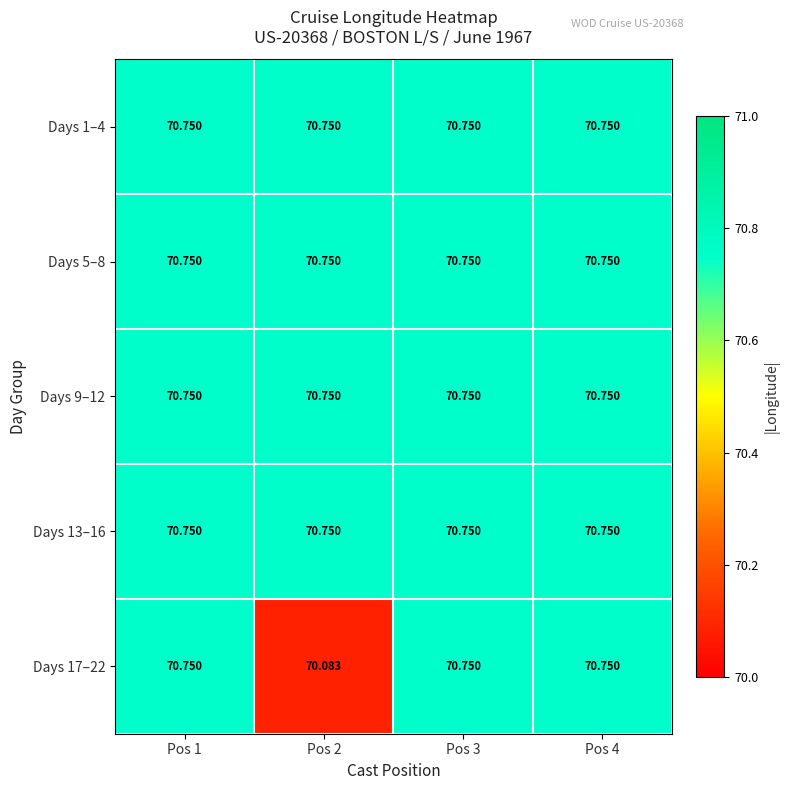

Count the number of data series in this chart.

5